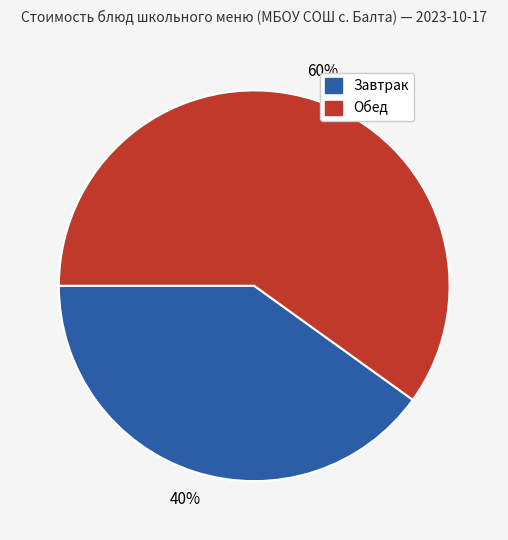

To the nearest percent, what is the difference between the largest and smallest slice percentages?

20%